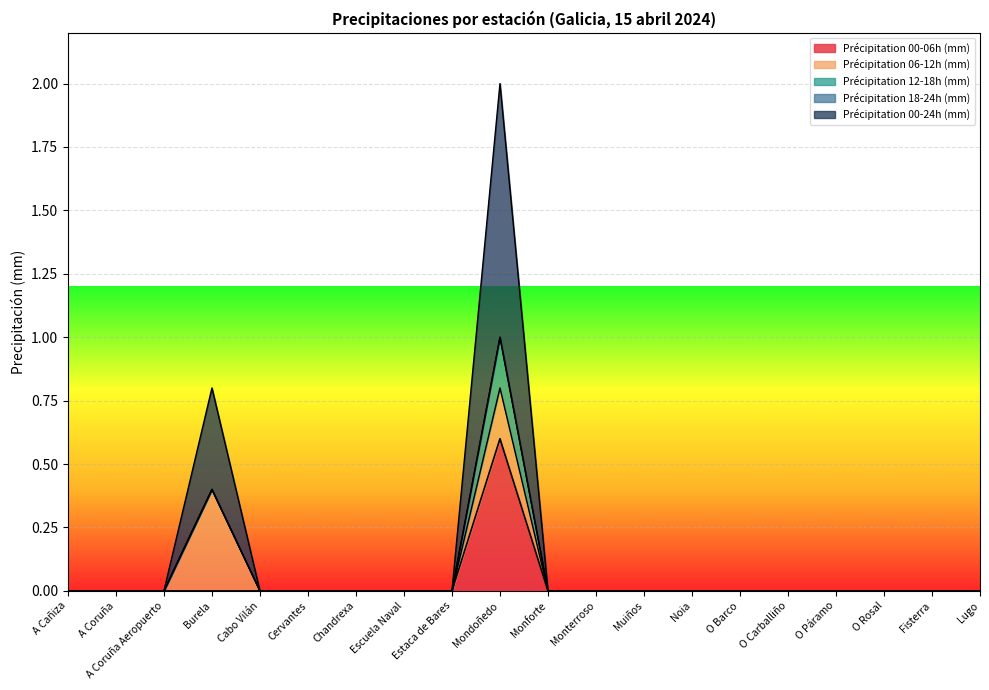

Reading left to right, list all the values displayed in this chart.

Précipitation 00-06h (mm): A Cañiza=0.0	A Coruña=0.0	A Coruña Aeropuerto=0.0	Burela=0.0	Cabo Vilán=0.0	Cervantes=0.0	Chandrexa=0.0	Escuela Naval=0.0	Estaca de Bares=0.0	Mondoñedo=0.6	Monforte=0.0	Monterroso=0.0	Muiños=0.0	Noia=0.0	O Barco=0.0	O Carballiño=0.0	O Páramo=0.0	O Rosal=0.0	Fisterra=0.0	Lugo=0.0
Précipitation 06-12h (mm): A Cañiza=0.0	A Coruña=0.0	A Coruña Aeropuerto=0.0	Burela=0.4	Cabo Vilán=0.0	Cervantes=0.0	Chandrexa=0.0	Escuela Naval=0.0	Estaca de Bares=0.0	Mondoñedo=0.2	Monforte=0.0	Monterroso=0.0	Muiños=0.0	Noia=0.0	O Barco=0.0	O Carballiño=0.0	O Páramo=0.0	O Rosal=0.0	Fisterra=0.0	Lugo=0.0
Précipitation 12-18h (mm): A Cañiza=0.0	A Coruña=0.0	A Coruña Aeropuerto=0.0	Burela=0.0	Cabo Vilán=0.0	Cervantes=0.0	Chandrexa=0.0	Escuela Naval=0.0	Estaca de Bares=0.0	Mondoñedo=0.2	Monforte=0.0	Monterroso=0.0	Muiños=0.0	Noia=0.0	O Barco=0.0	O Carballiño=0.0	O Páramo=0.0	O Rosal=0.0	Fisterra=0.0	Lugo=0.0
Précipitation 18-24h (mm): A Cañiza=0.0	A Coruña=0.0	A Coruña Aeropuerto=0.0	Burela=0.0	Cabo Vilán=0.0	Cervantes=0.0	Chandrexa=0.0	Escuela Naval=0.0	Estaca de Bares=0.0	Mondoñedo=0.0	Monforte=0.0	Monterroso=0.0	Muiños=0.0	Noia=0.0	O Barco=0.0	O Carballiño=0.0	O Páramo=0.0	O Rosal=0.0	Fisterra=0.0	Lugo=0.0
Précipitation 00-24h (mm): A Cañiza=0.0	A Coruña=0.0	A Coruña Aeropuerto=0.0	Burela=0.4	Cabo Vilán=0.0	Cervantes=0.0	Chandrexa=0.0	Escuela Naval=0.0	Estaca de Bares=0.0	Mondoñedo=1.0	Monforte=0.0	Monterroso=0.0	Muiños=0.0	Noia=0.0	O Barco=0.0	O Carballiño=0.0	O Páramo=0.0	O Rosal=0.0	Fisterra=0.0	Lugo=0.0